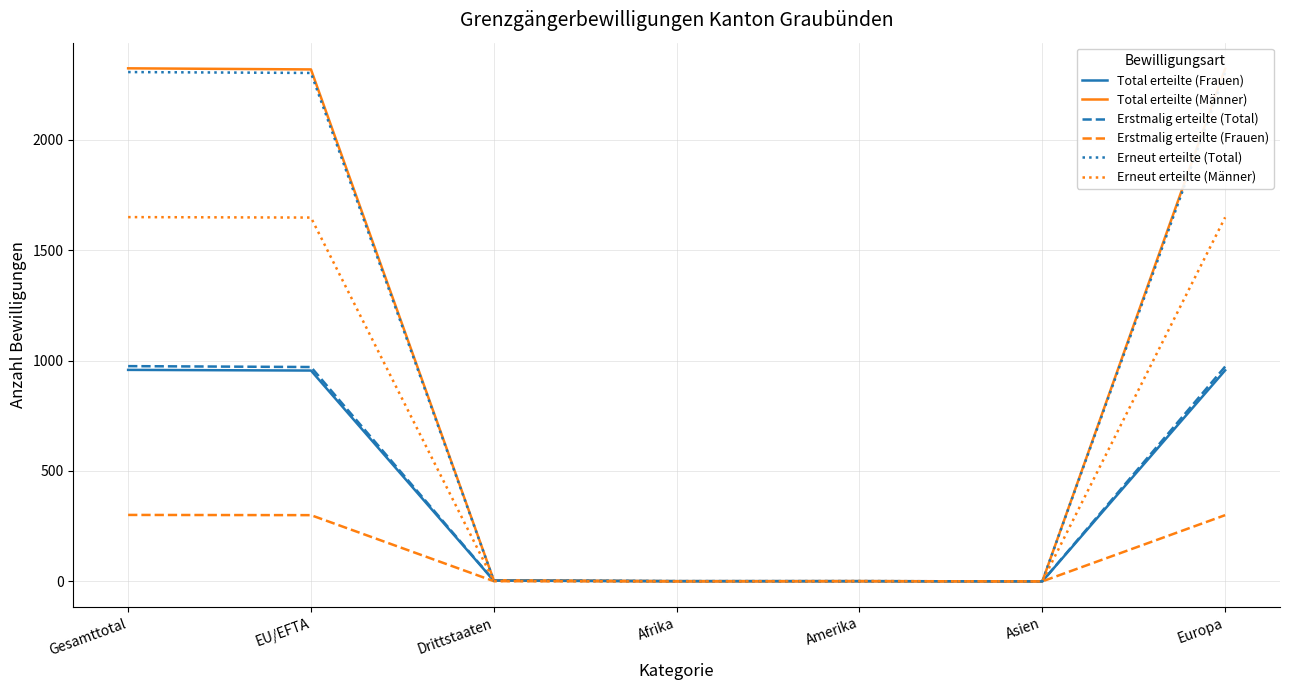

Which series changed the most between EU/EFTA and Amerika?

Total erteilte (Männer)